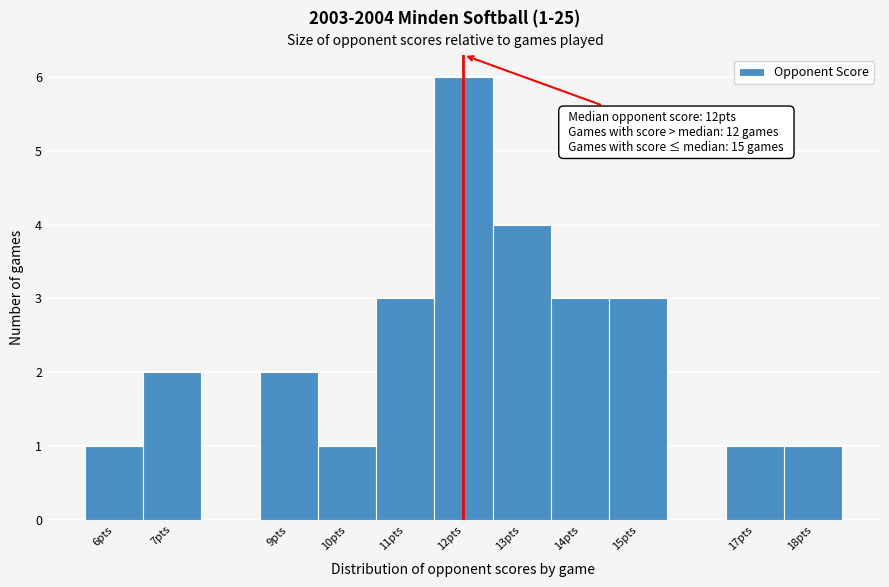

Which range on the x-axis has the tallest bar?

11.5 to 12.5